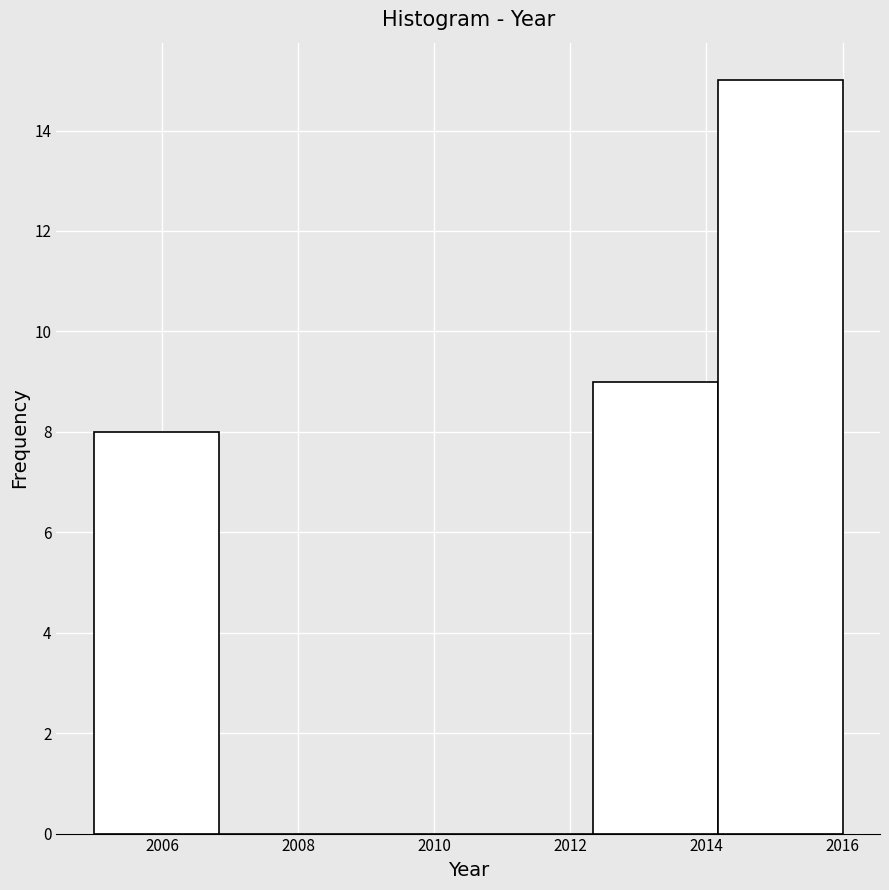

Reading left to right, list every bar in this chart as the range it spans on the x-axis followed by its height. Neither the bar edges nor the heights are printed on the chart, so give them approximately, as read against the axes.

2005.0 to 2006.8: 8
2006.8 to 2008.6: 0
2008.6 to 2010.6: 0
2010.6 to 2012.4: 0
2012.4 to 2014.2: 9
2014.2 to 2016.0: 15